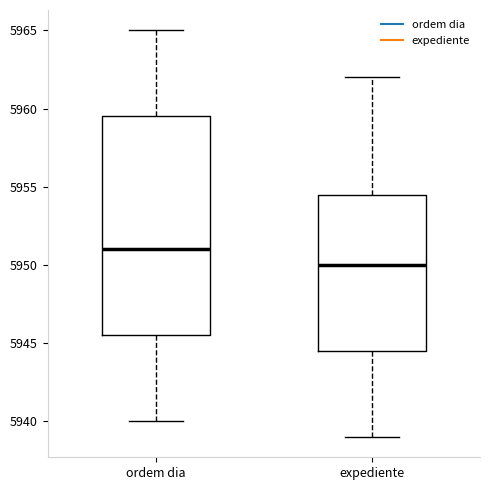

Reading left to right, transcribe this box plot: for each box, give where its median line is, the range the box spans, and where its two whiskers end, as read against the y-axis. The values are not printed on the chart, so give them approximately, as read against the axis.

ordem dia: median 5951.0, box 5945.5 to 5959.5, whiskers 5940.0 to 5965.0
expediente: median 5950.0, box 5944.5 to 5954.5, whiskers 5939.0 to 5962.0